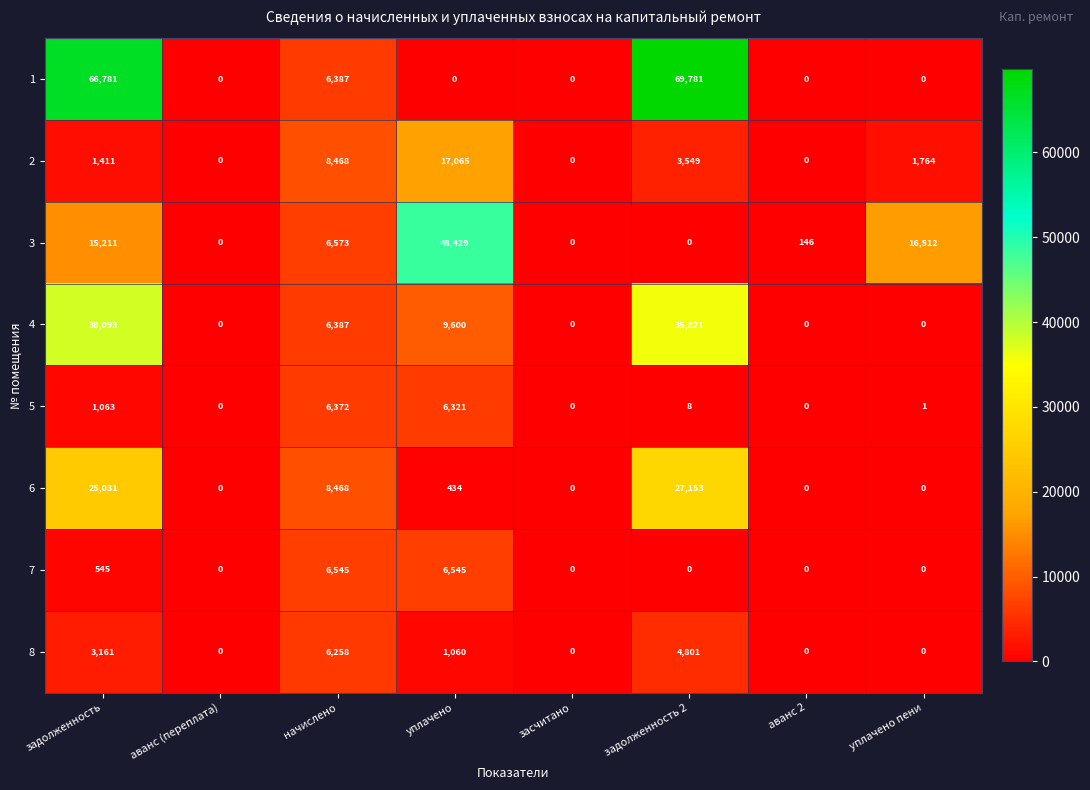

Rank the series at уплачено from highest to lowest value.

3, 2, 4, 7, 5, 8, 6, 1